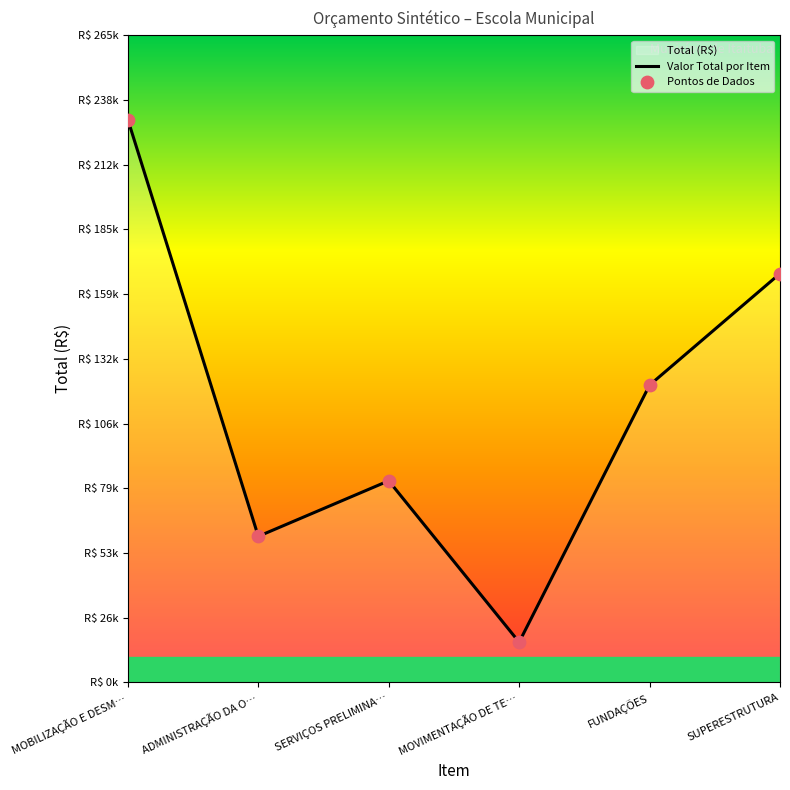

Between FUNDAÇÕES and MOBILIZAÇÃO E DESM…, which is larger?

MOBILIZAÇÃO E DESM…